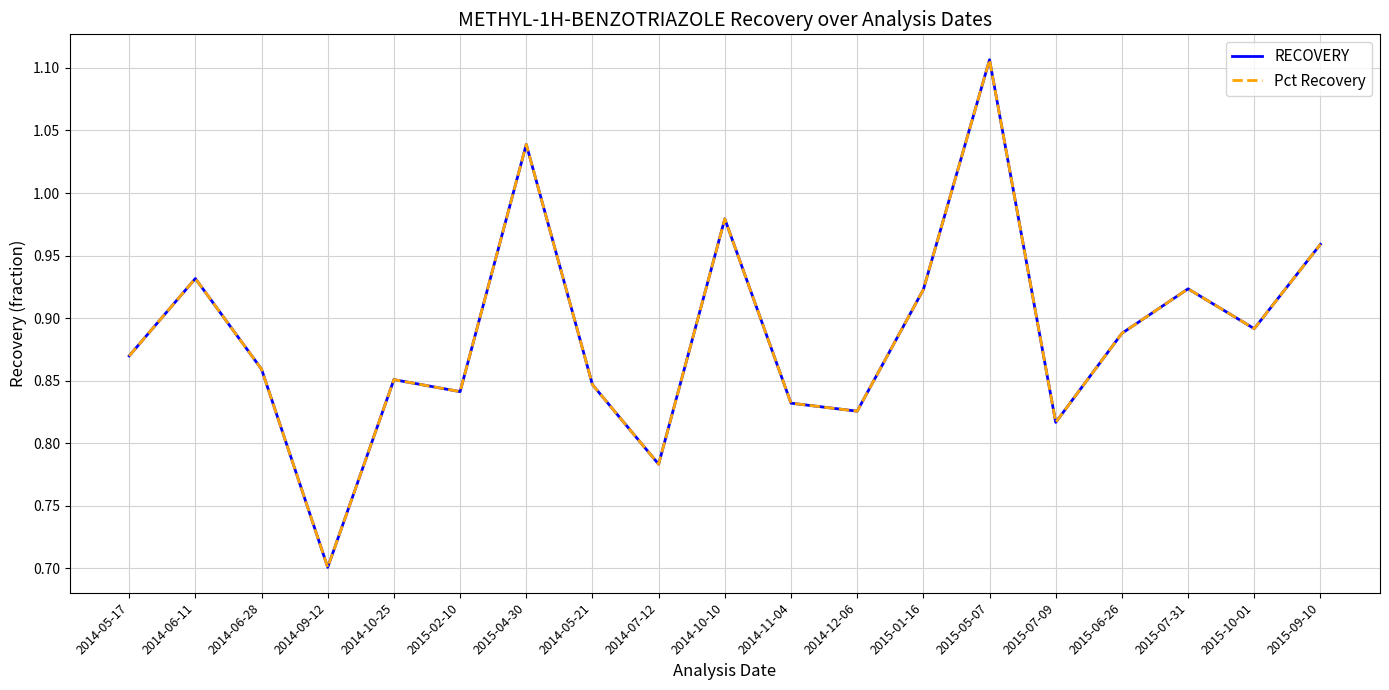

Which series has the widest spread of values?

RECOVERY